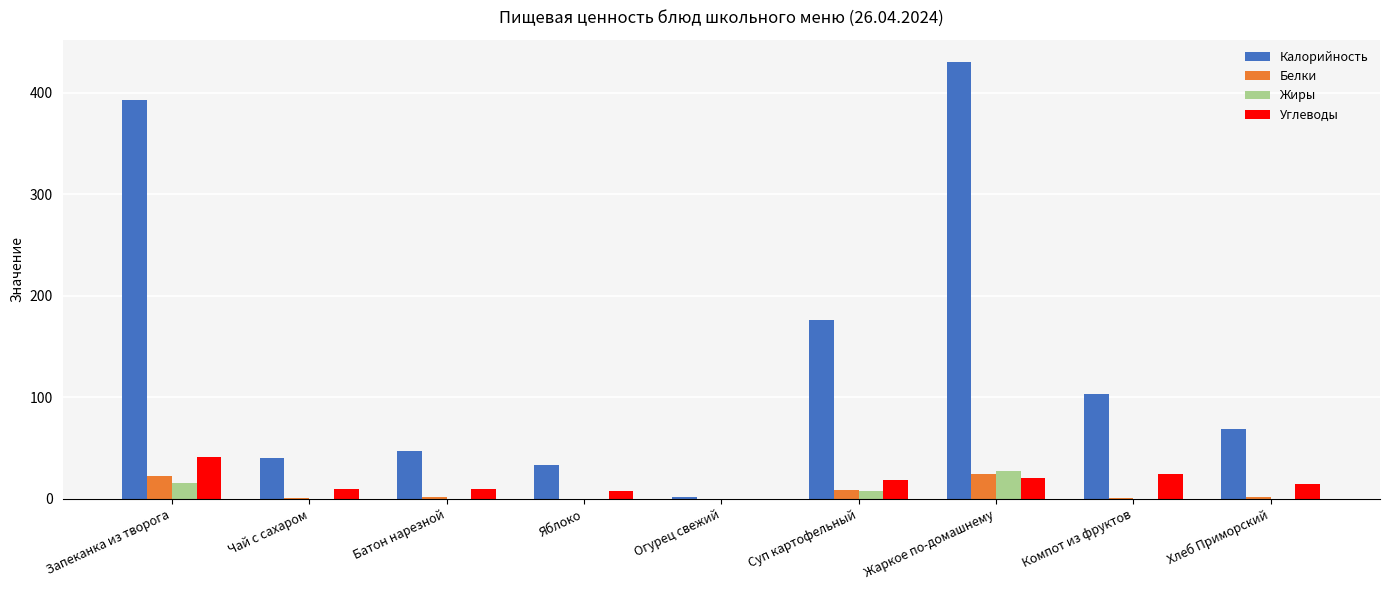

Which series changed the most between Чай с сахаром and Жаркое по-домашнему?

Калорийность